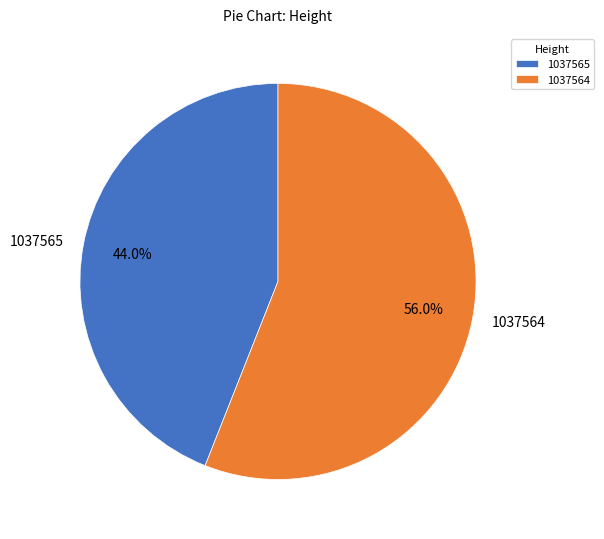

Is it true that 1037565 is 44% of the pie?

True